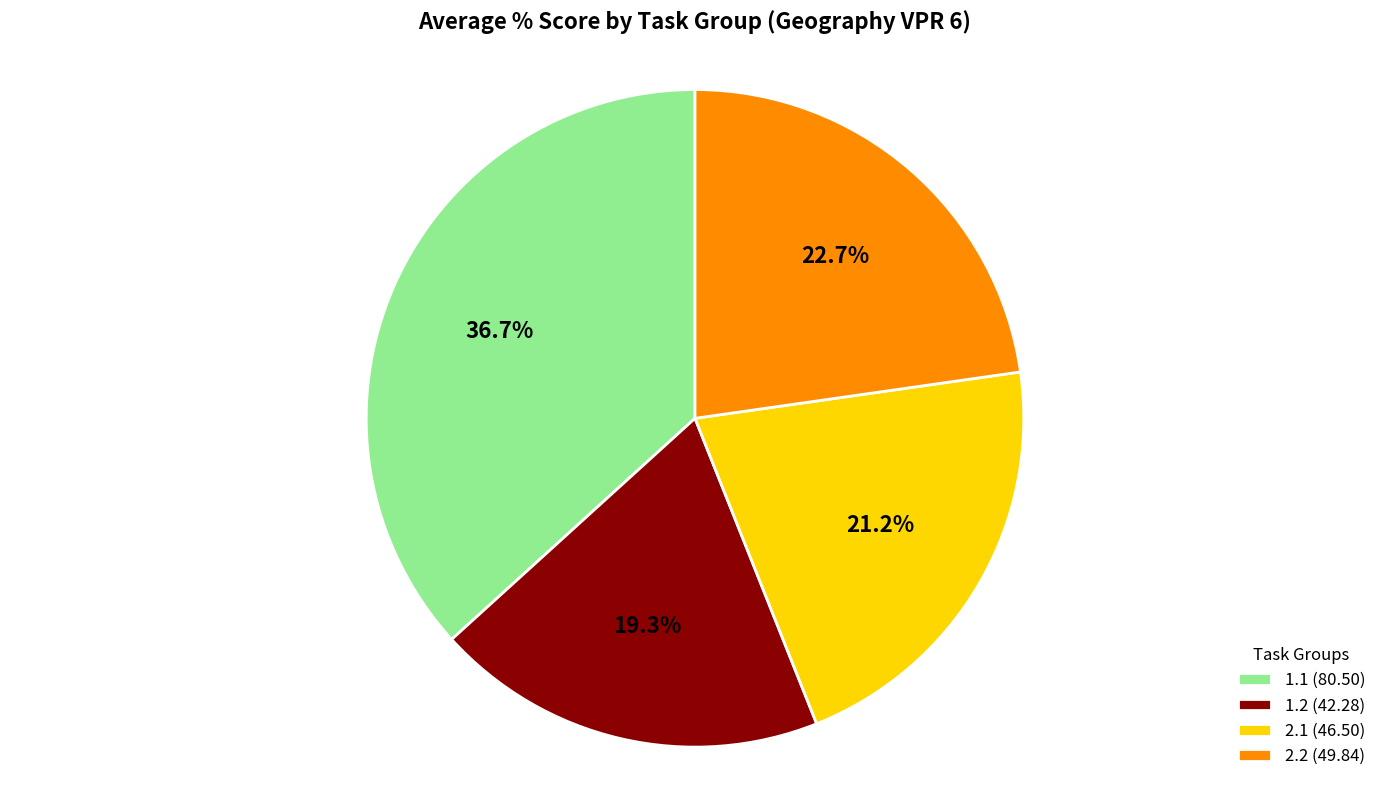

To the nearest percent, what is the average slice percentage?

25%